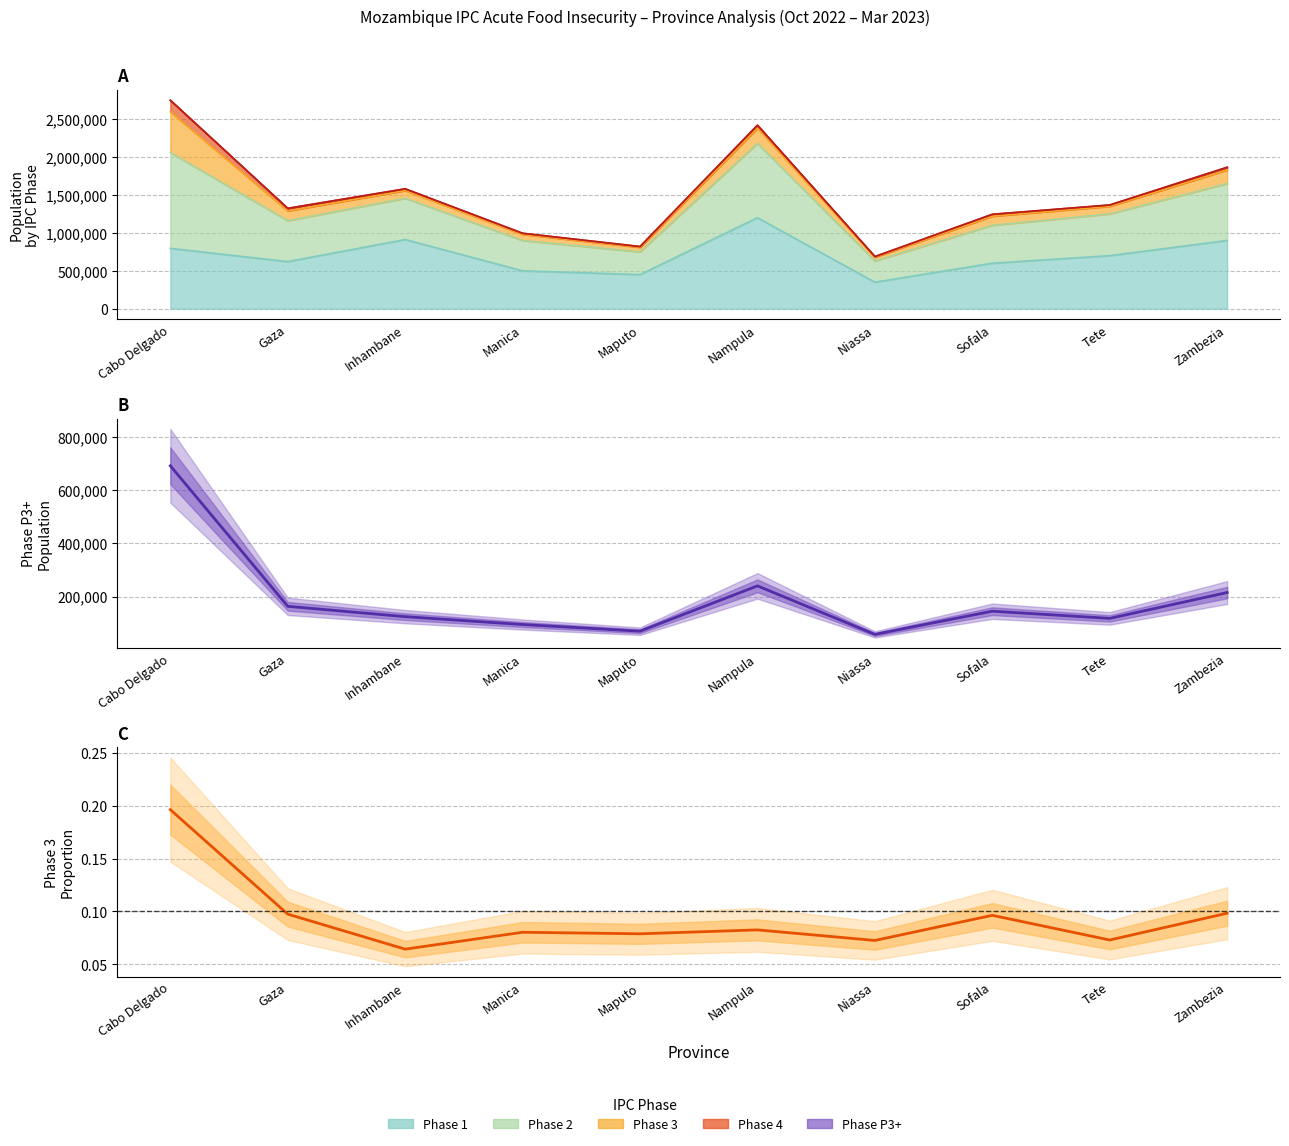

How many lines are shown in the chart?

2